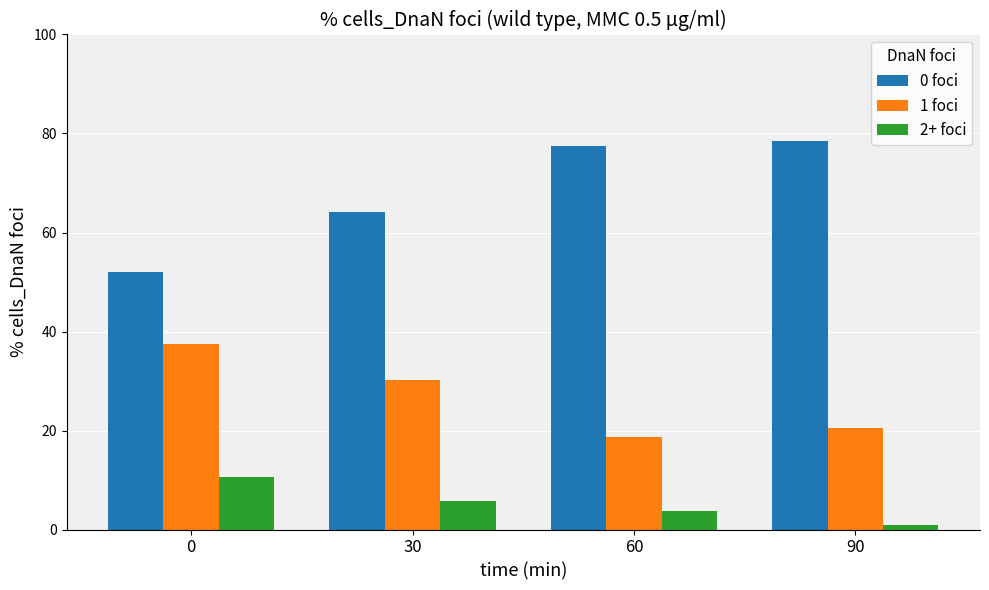

Are the bars grouped side by side (vs. stacked)?

Yes